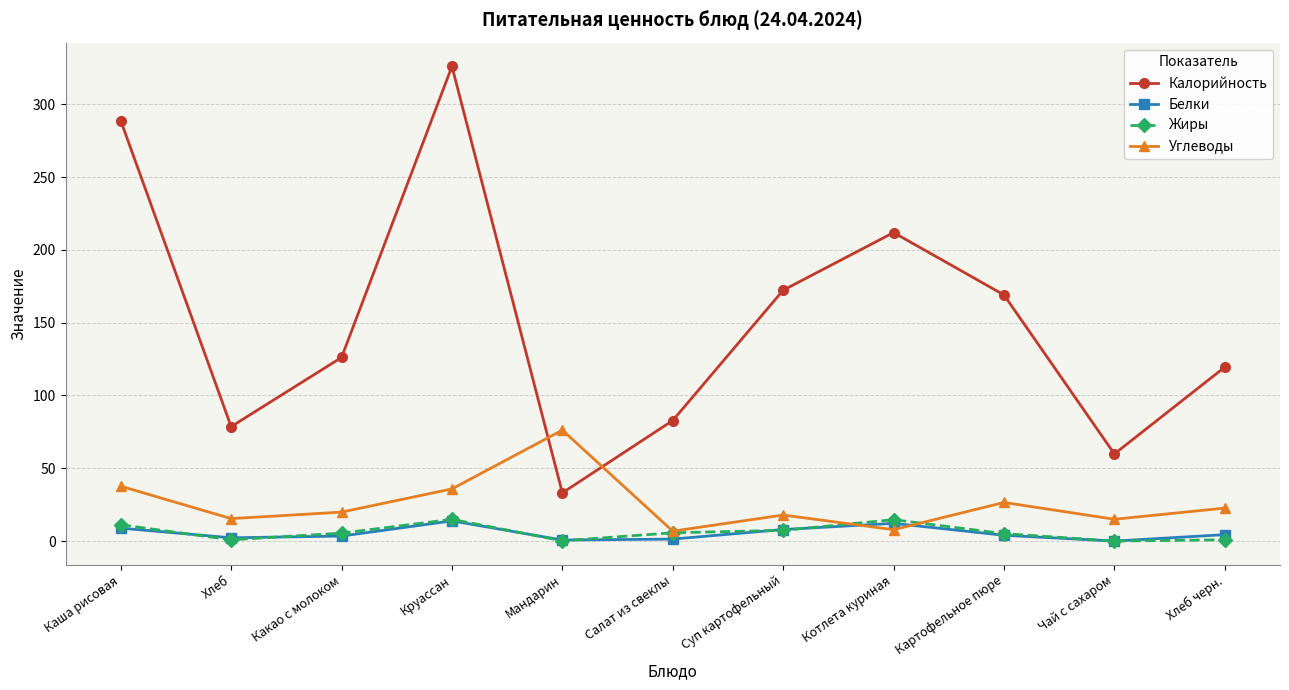

What is the maximum value for Жиры?

14.9